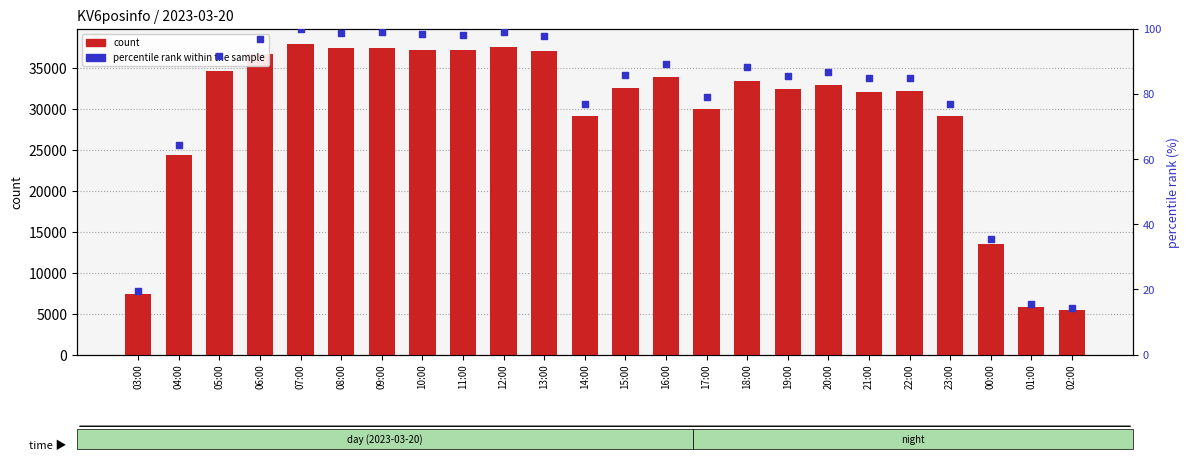

Which series contains the highest Y value?

count